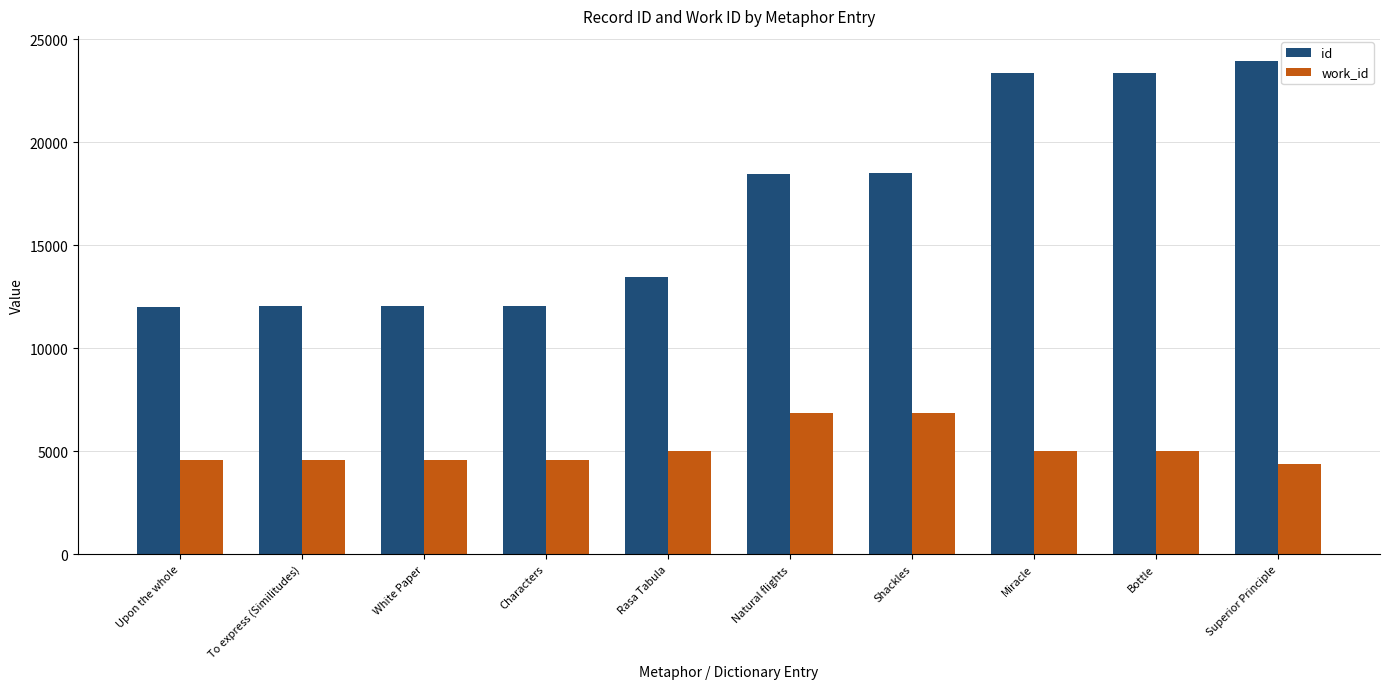

What is the approximate value of work_id at White Paper?

4582